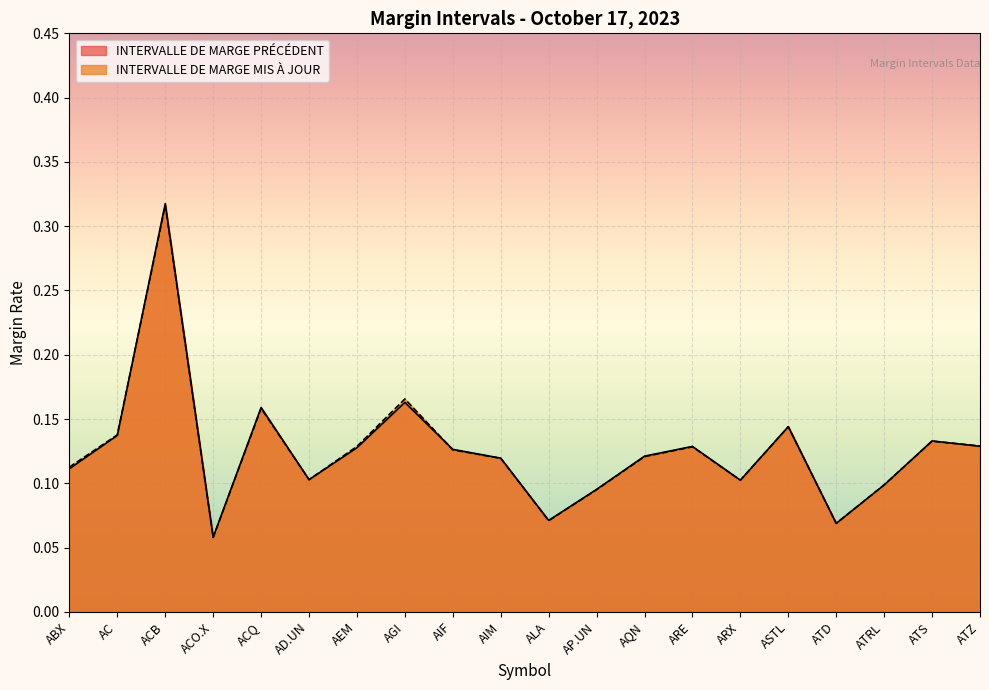

What position from the left is AP.UN?

12